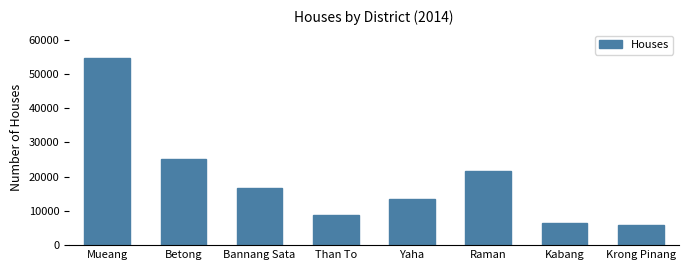

Reading right to left, list all the values displayed in this chart.

Krong Pinang=5761	Kabang=6405	Raman=21505	Yaha=13424	Than To=8739	Bannang Sata=16670	Betong=25223	Mueang=54595